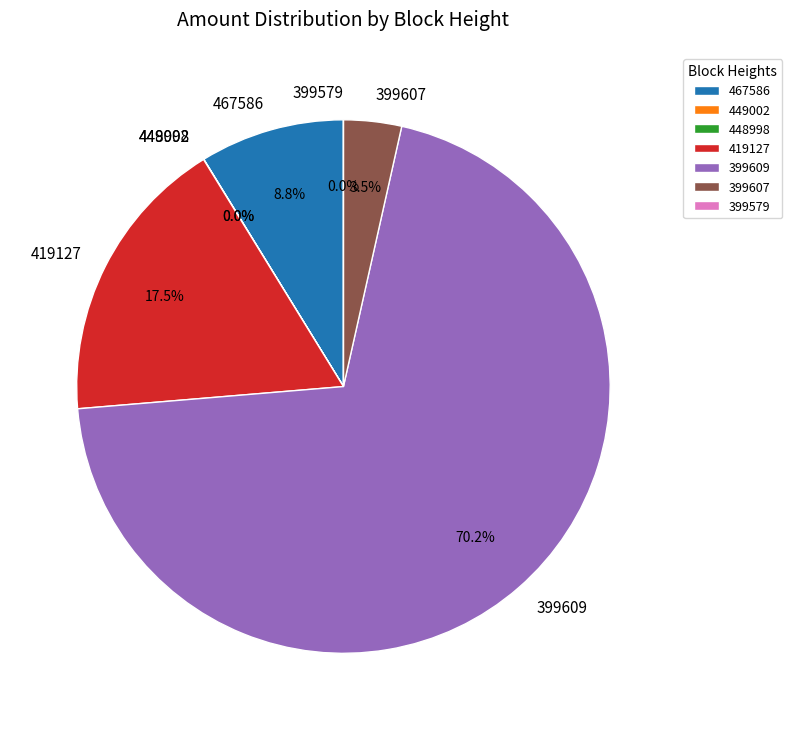

To the nearest percent, what is the difference between the 419127 and 399579 slice percentages?

18%